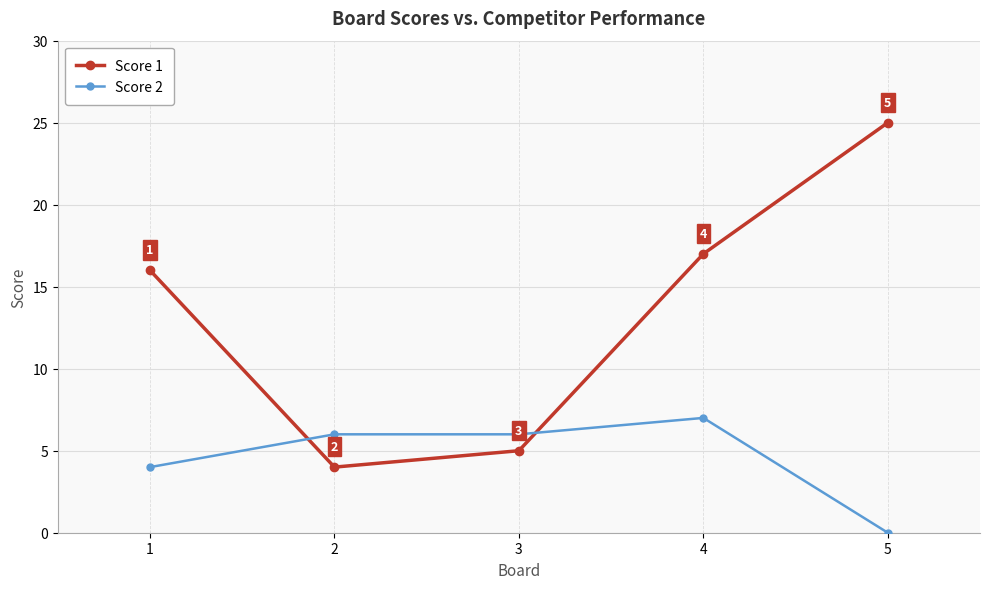

Does the chart display data point markers on the line(s)?

Yes